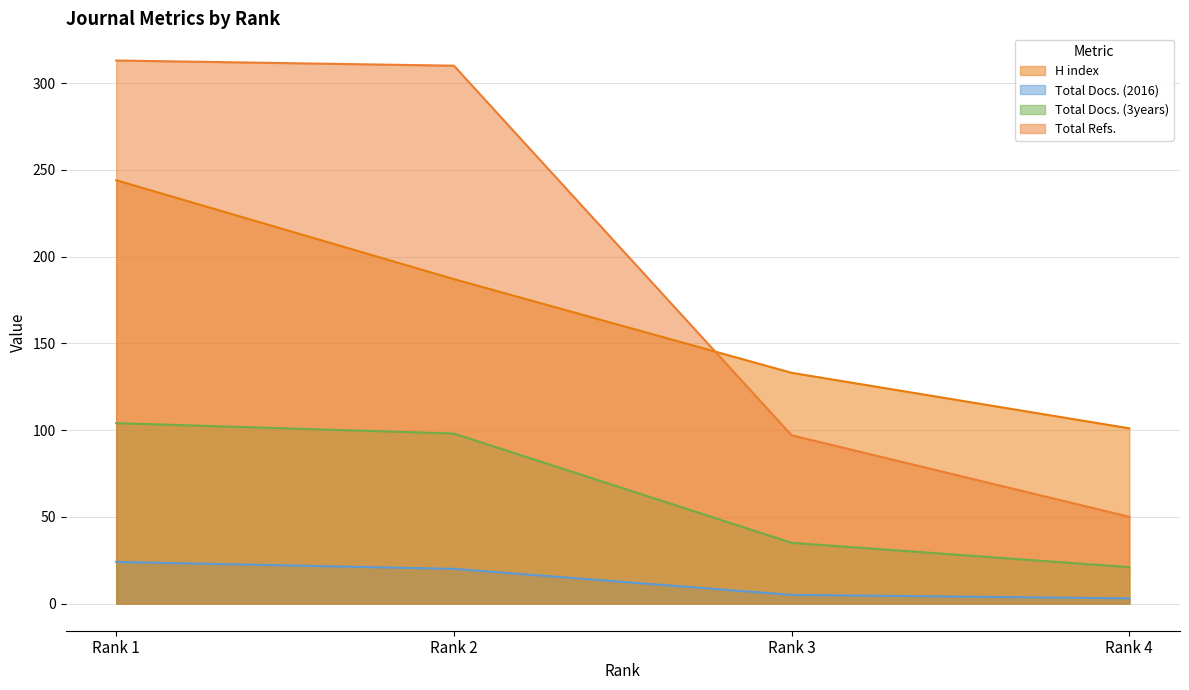

At how many categories does at least one series exceed 214?

2